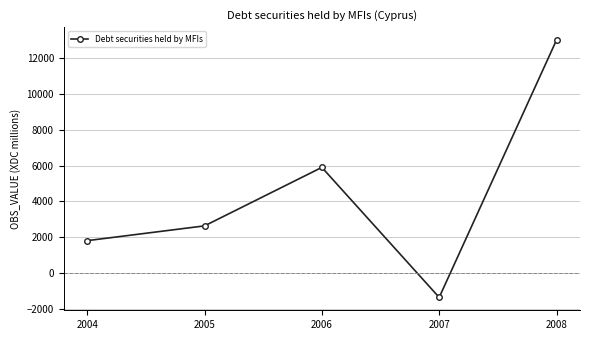

Reading left to right, what are all the values shown in this chart?

2004=1814.8	2005=2638.2	2006=5900.4	2007=-1351.9	2008=13006.0